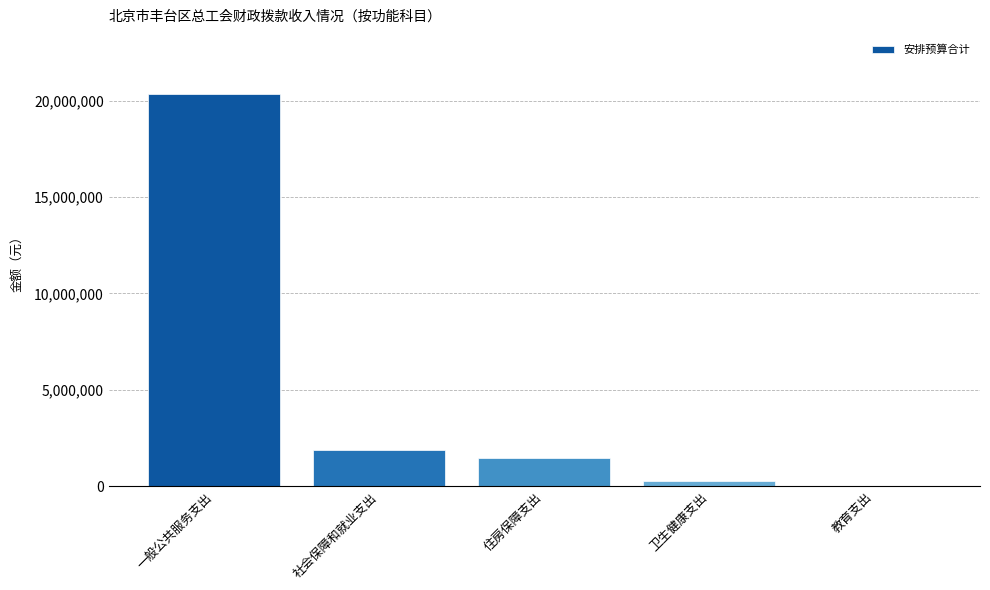

The value at 一般公共服务支出 is 8251361. True or false?

False